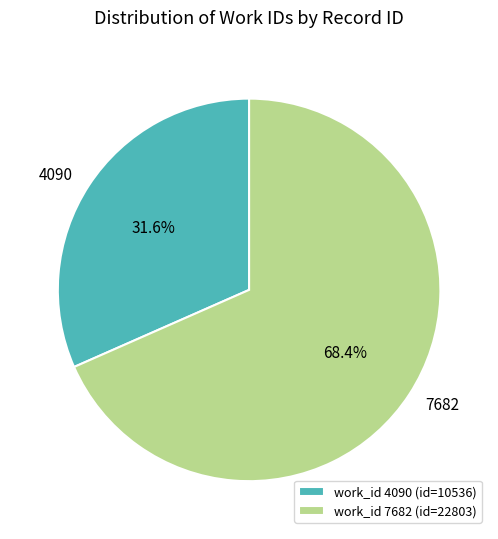

Between 4090 and 7682, which is larger?

7682